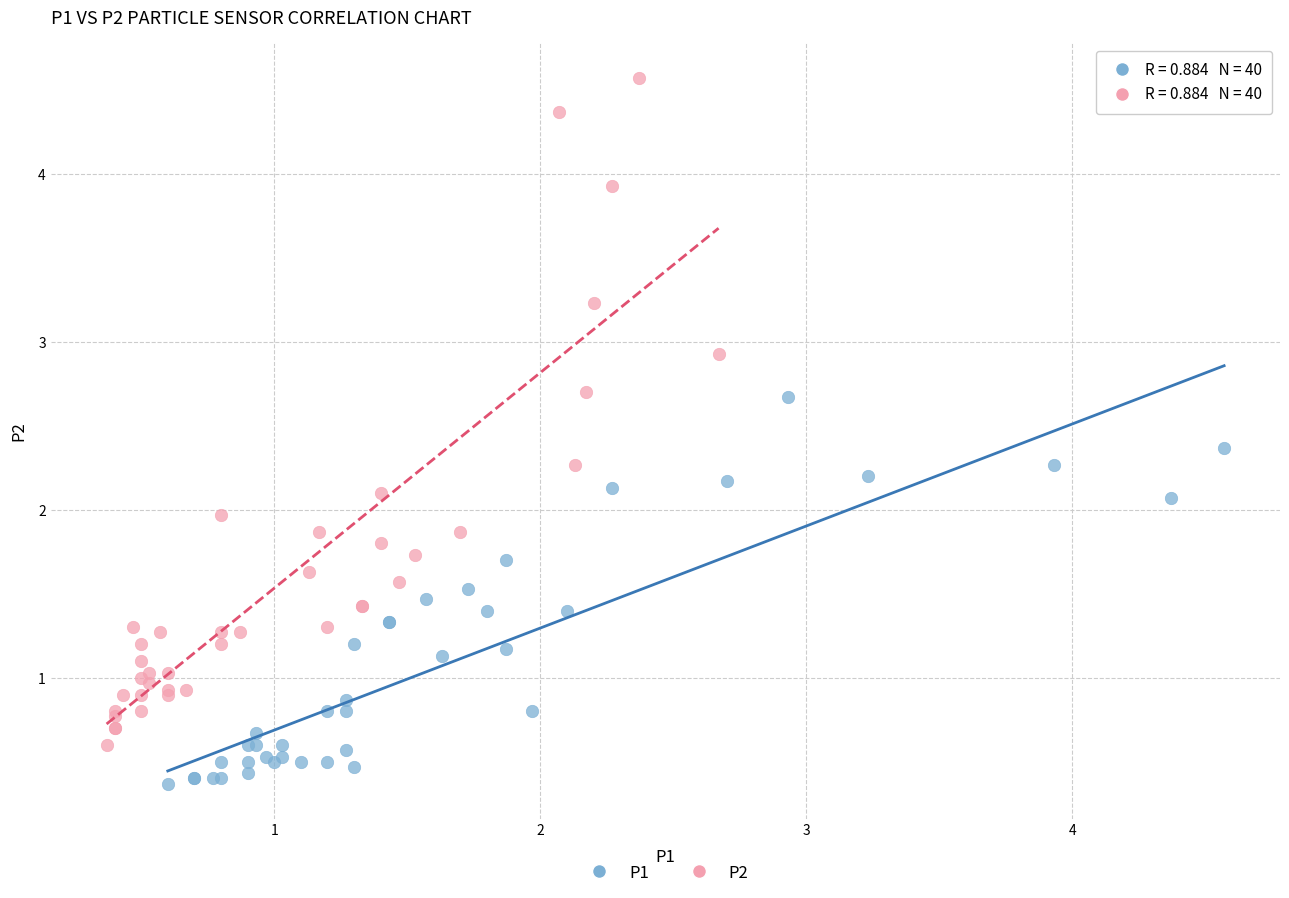

Which series reaches the maximum Y coordinate?

P2